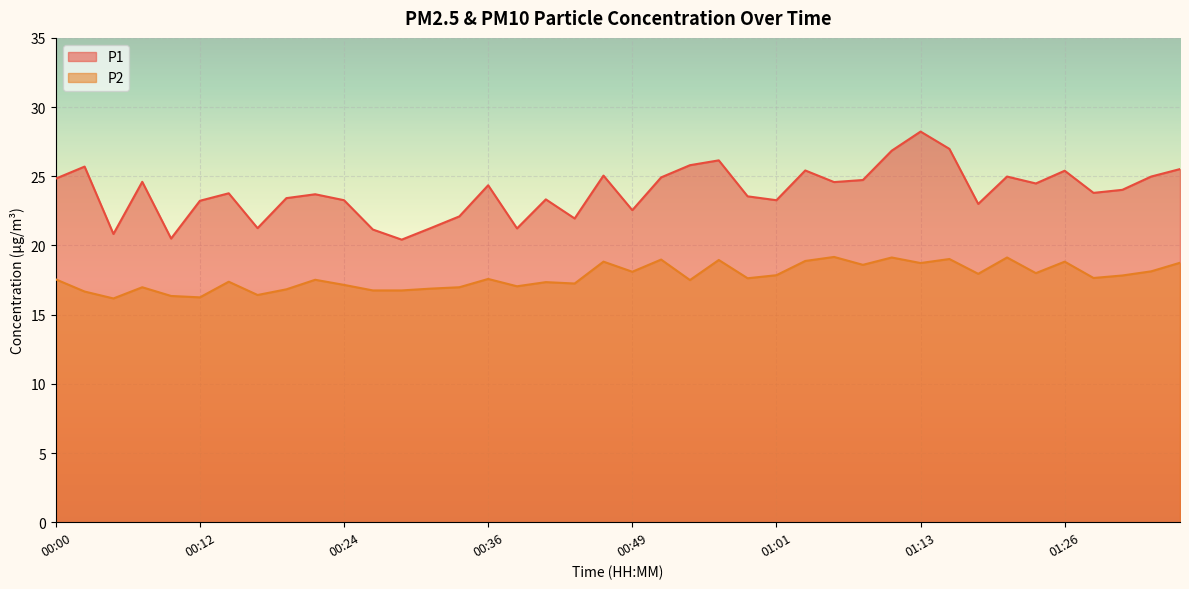

List the series in order of their overall mean, highest first.

P1, P2